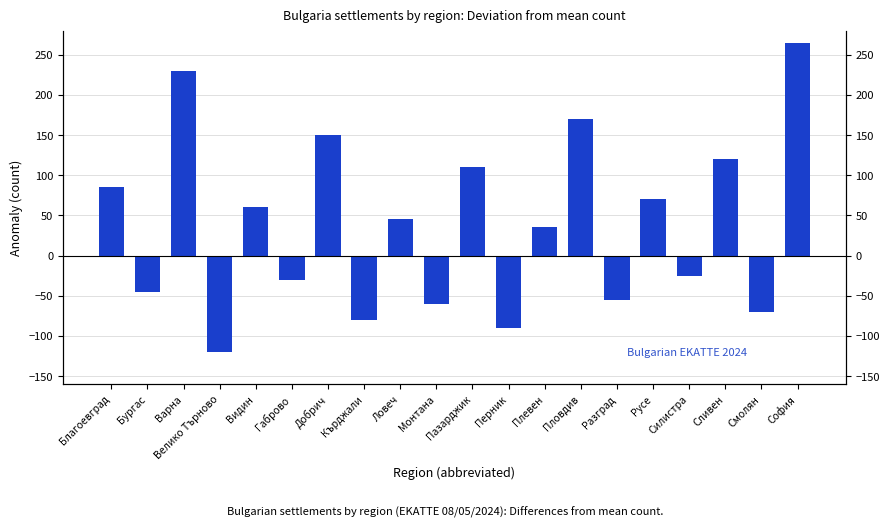

Reading left to right, list all the values displayed in this chart.

85	-45	230	-120	60	-30	150	-80	45	-60	110	-90	35	170	-55	70	-25	120	-70	265